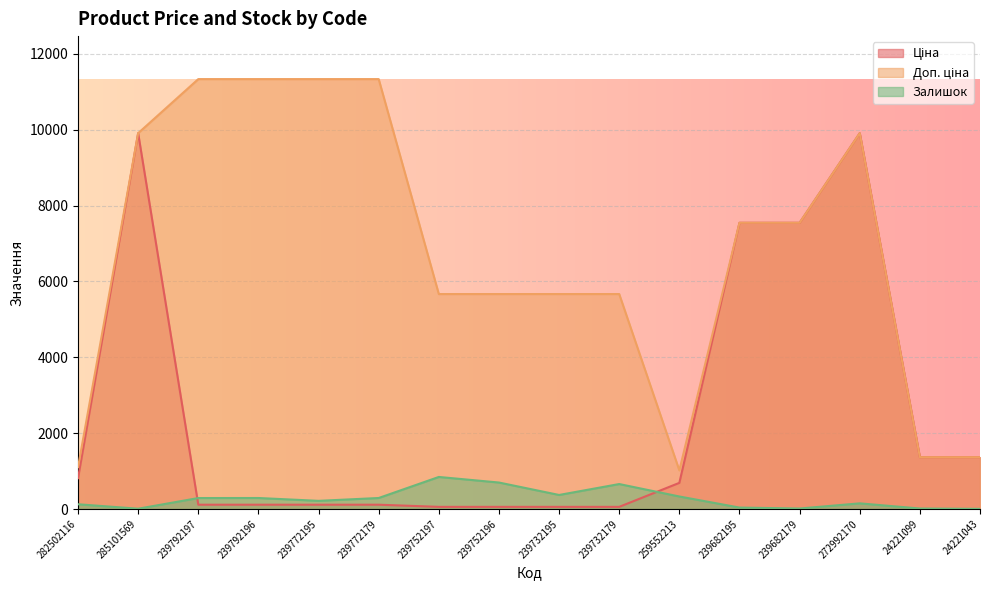

What is the greatest value displayed?

11334.0